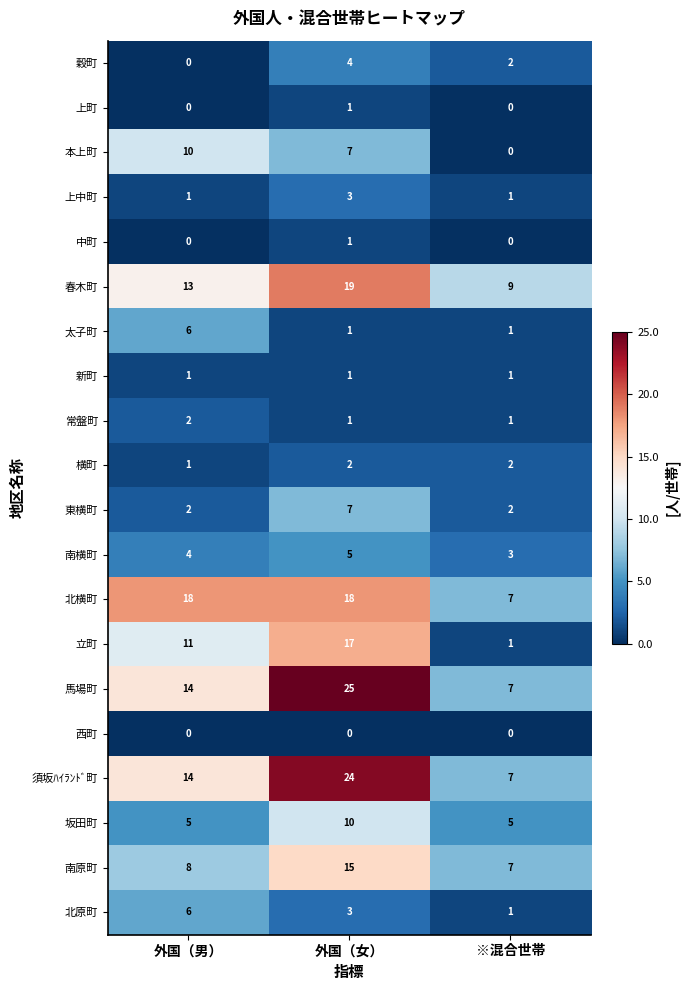

What is the sum of the 東横町 values at ※混合世帯 and 外国（男）?

4